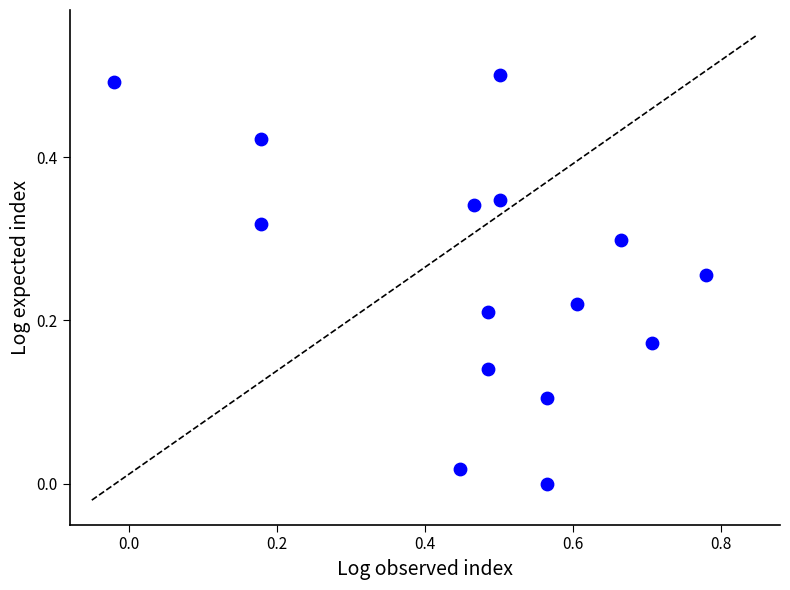

What is the range of X values (max minus min)?

0.8